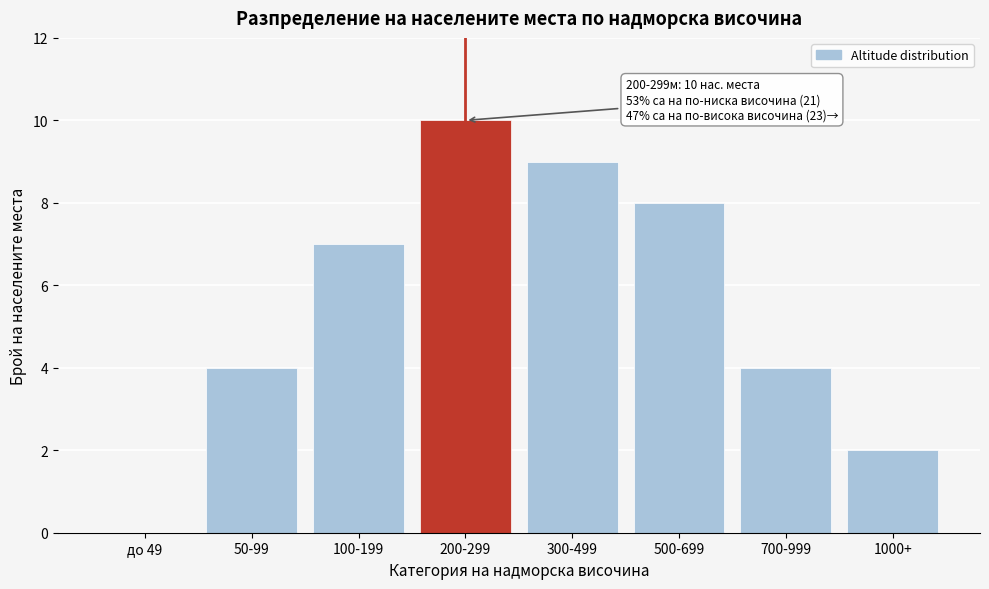

Reading right to left, what are all the values shown in this chart?

1000+=2	700-999=4	500-699=8	300-499=9	200-299=10	100-199=7	50-99=4	до 49=0